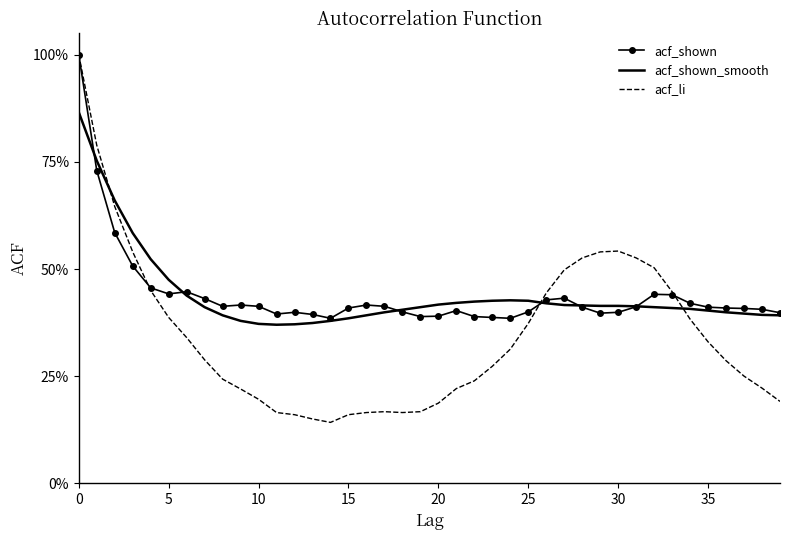

What is the value of the acf_li point at the 15th from the left?

0.1